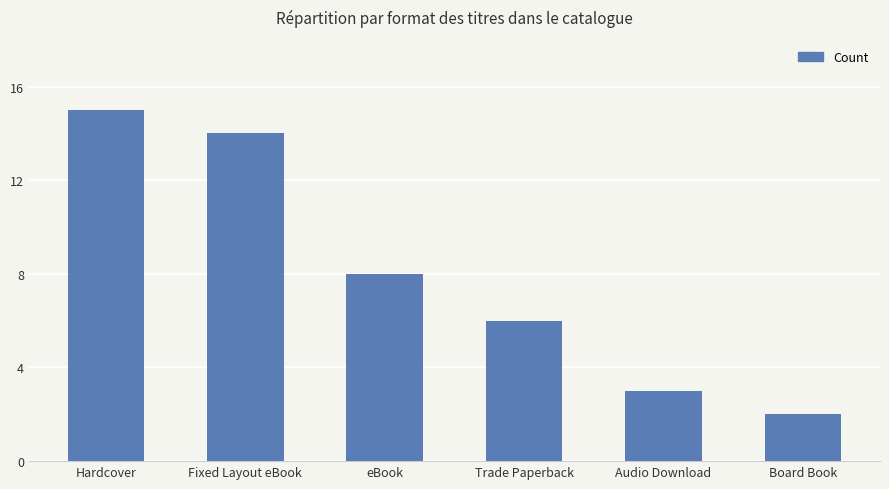

List the labels in order of value, smallest first.

Board Book, Audio Download, Trade Paperback, eBook, Fixed Layout eBook, Hardcover